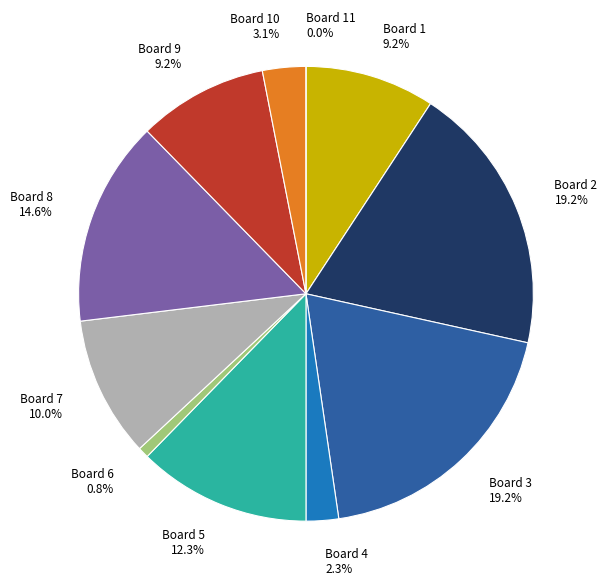

How many segments does this pie chart have?

11